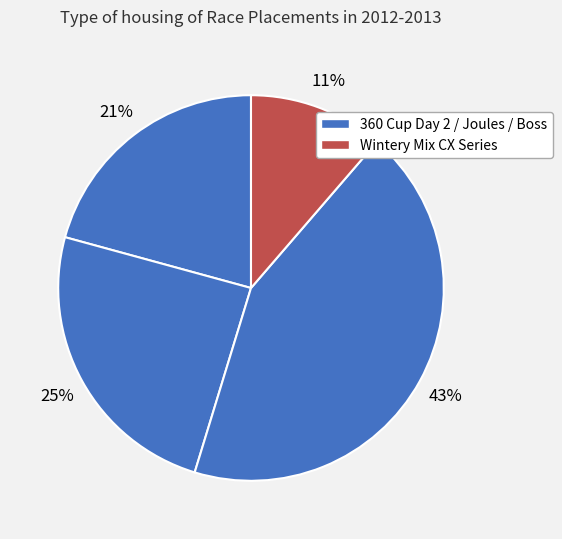

Which category has the smallest portion of the pie?

Wintery Mix CX Series